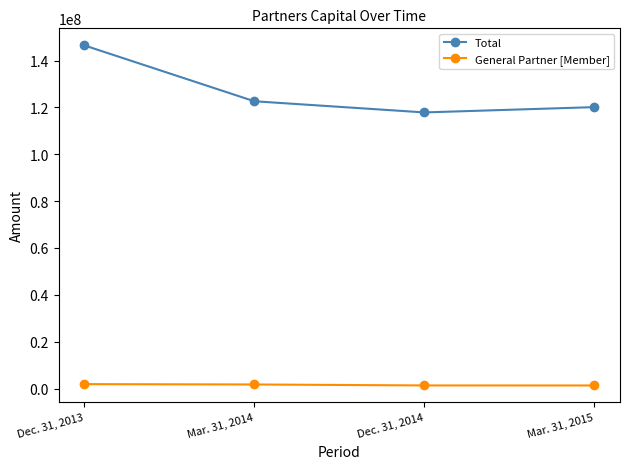

Rank the series by their average value, from lowest to highest.

General Partner [Member], Total